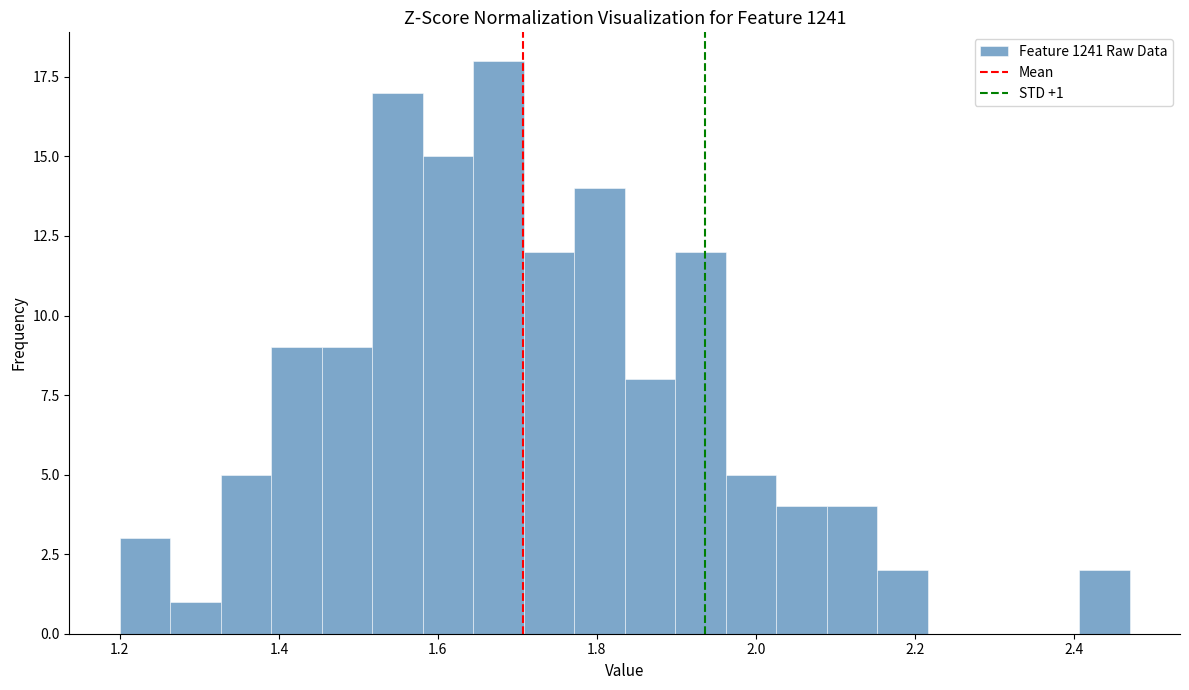

Around what value on the x-axis is the tallest bar? Give the approximate position of its centre, as read against the axis.

1.68